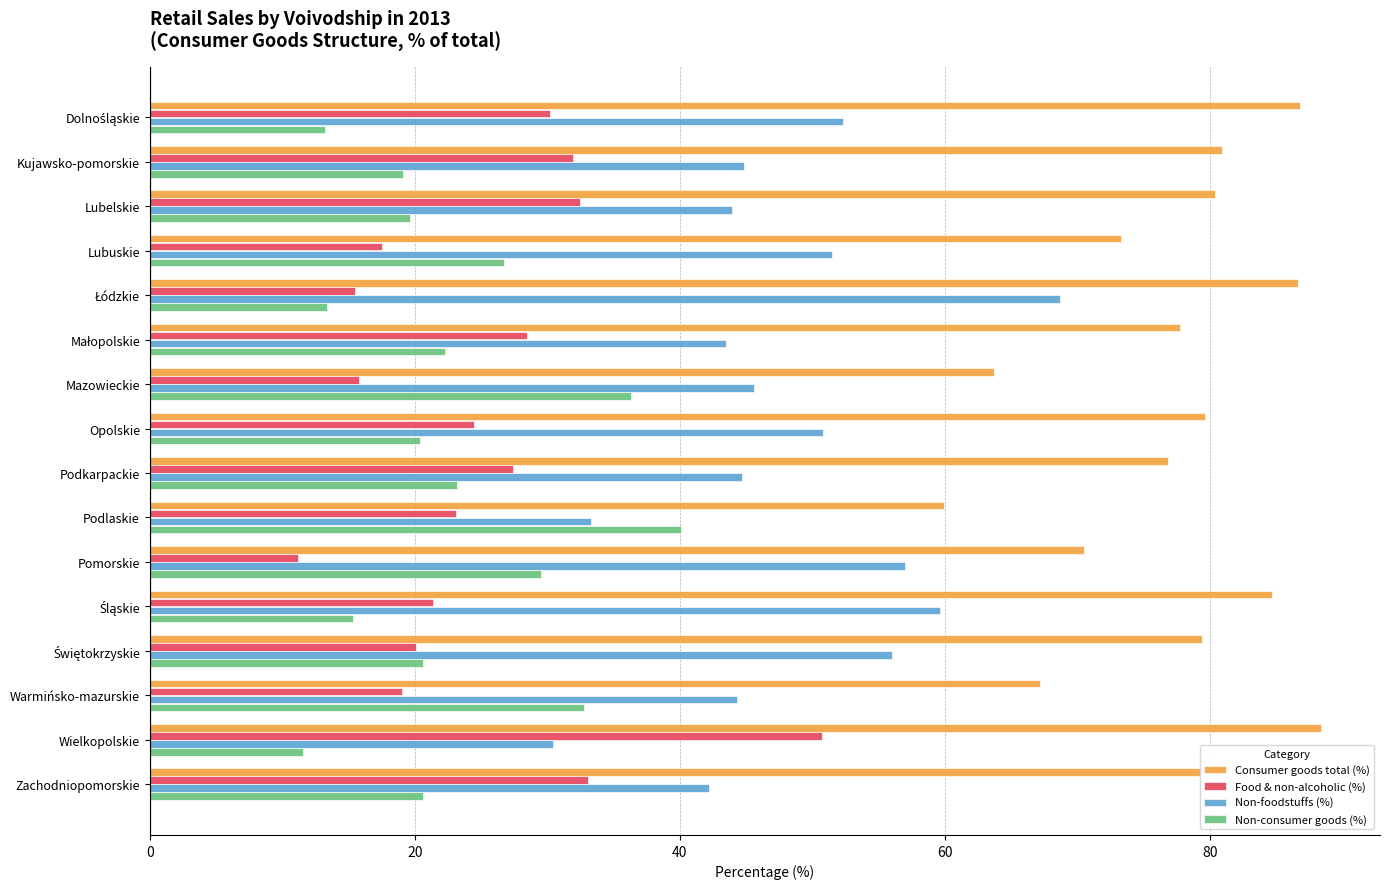

What is the spread (max minus min) of values at Warmińsko-mazurskie?

48.2